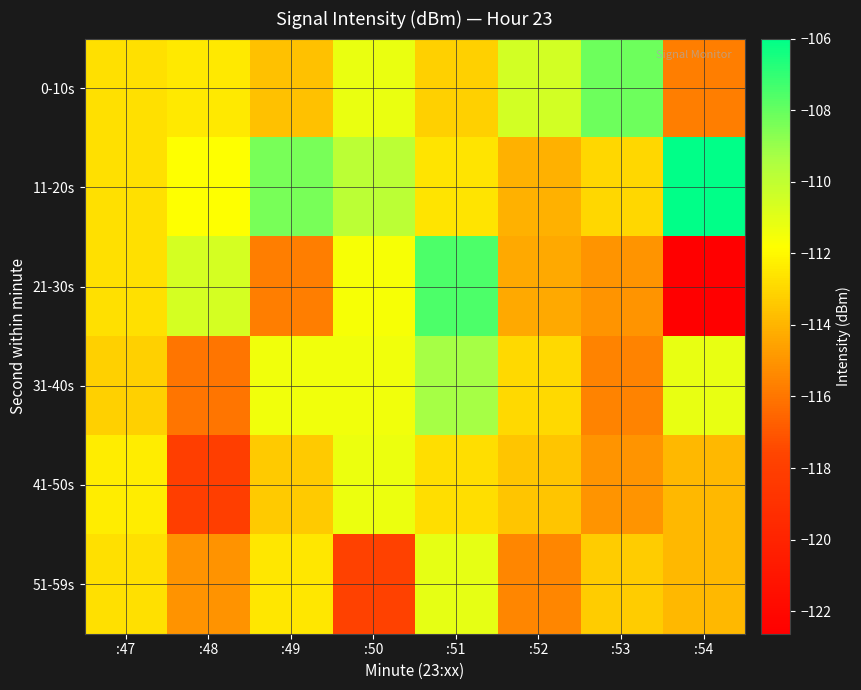

How many data points does each series have?

8